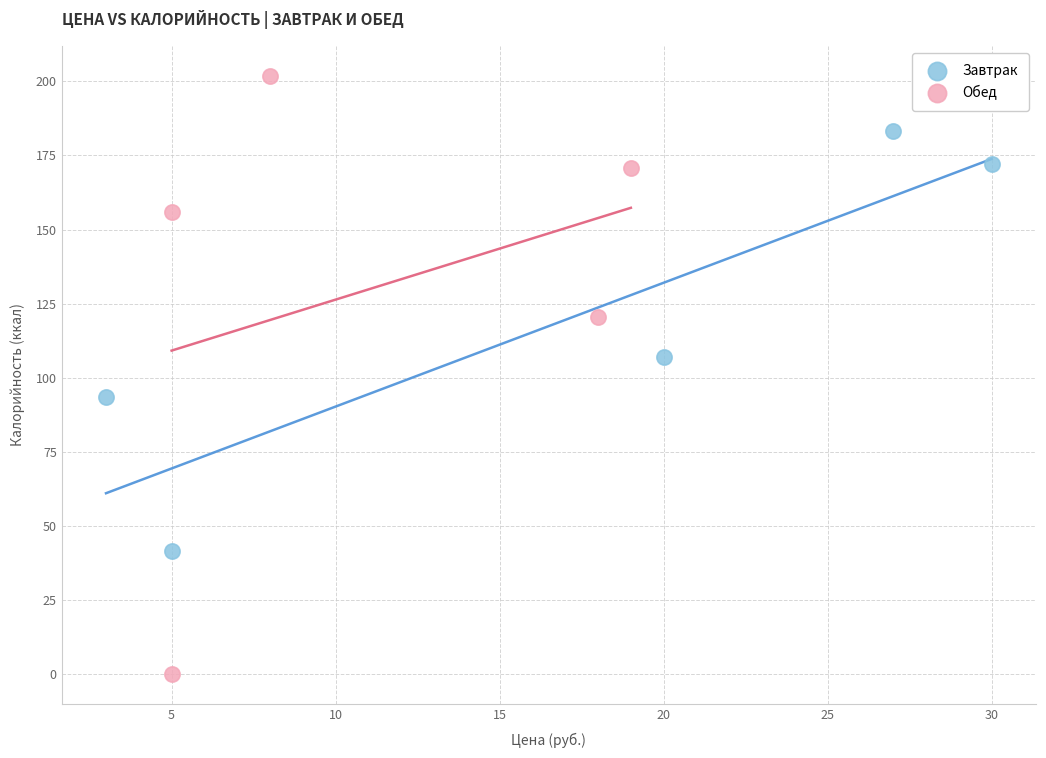

What are all the series names shown in the legend?

Завтрак, Обед